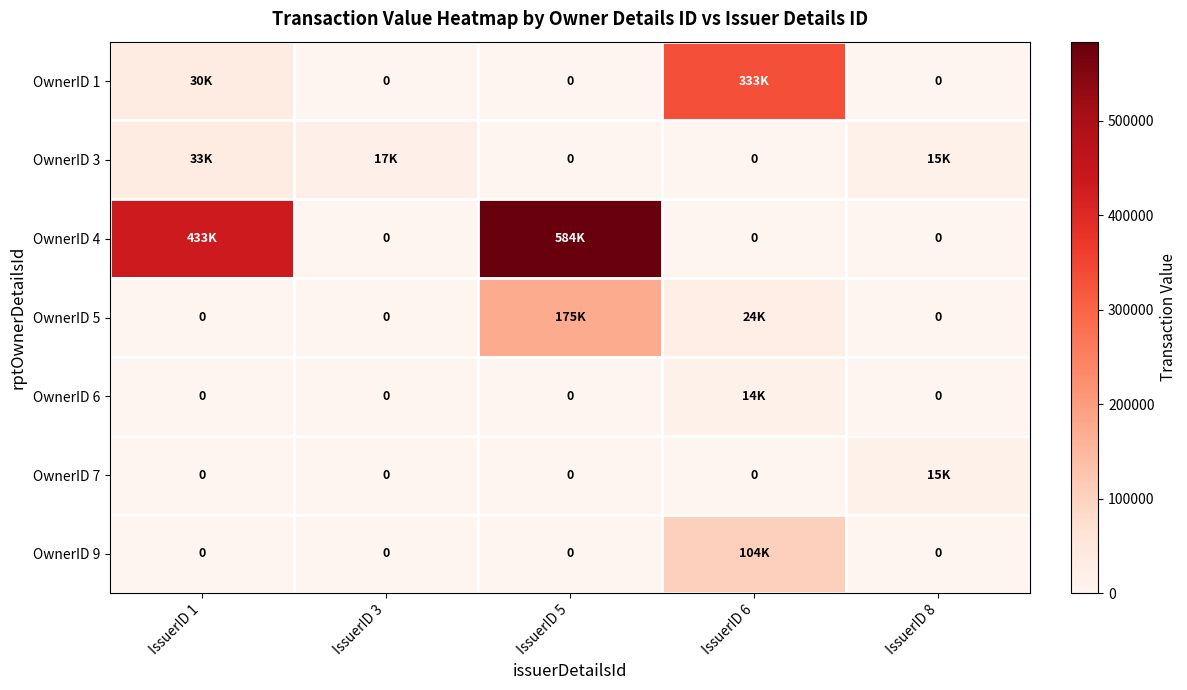

How many series are shown in this chart?

7